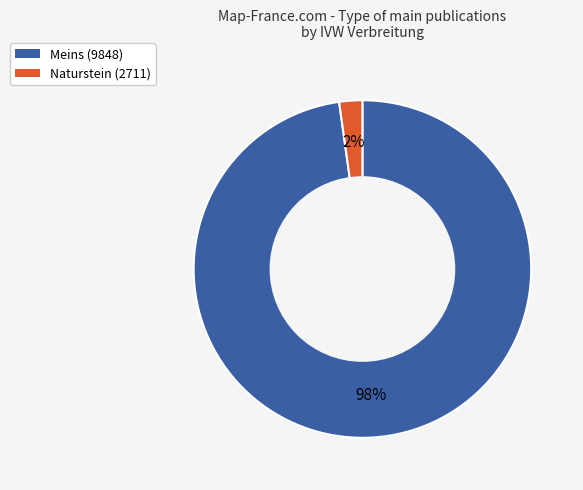

Which slice represents more than half of the pie?

Meins (9848)